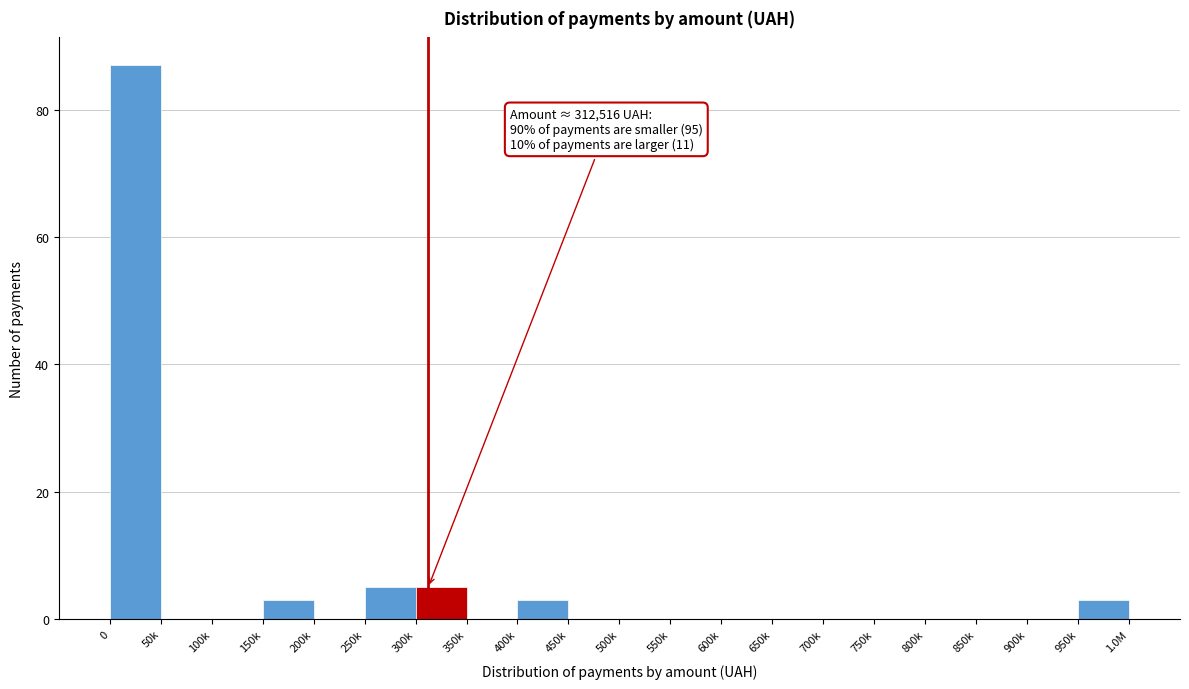

Reading left to right, transcribe all the data shown in this chart.

0=87	50k=0	100k=0	150k=3	200k=0	250k=5	300k=5	350k=0	400k=3	450k=0	500k=0	550k=0	600k=0	650k=0	700k=0	750k=0	800k=0	850k=0	900k=0	950k=3